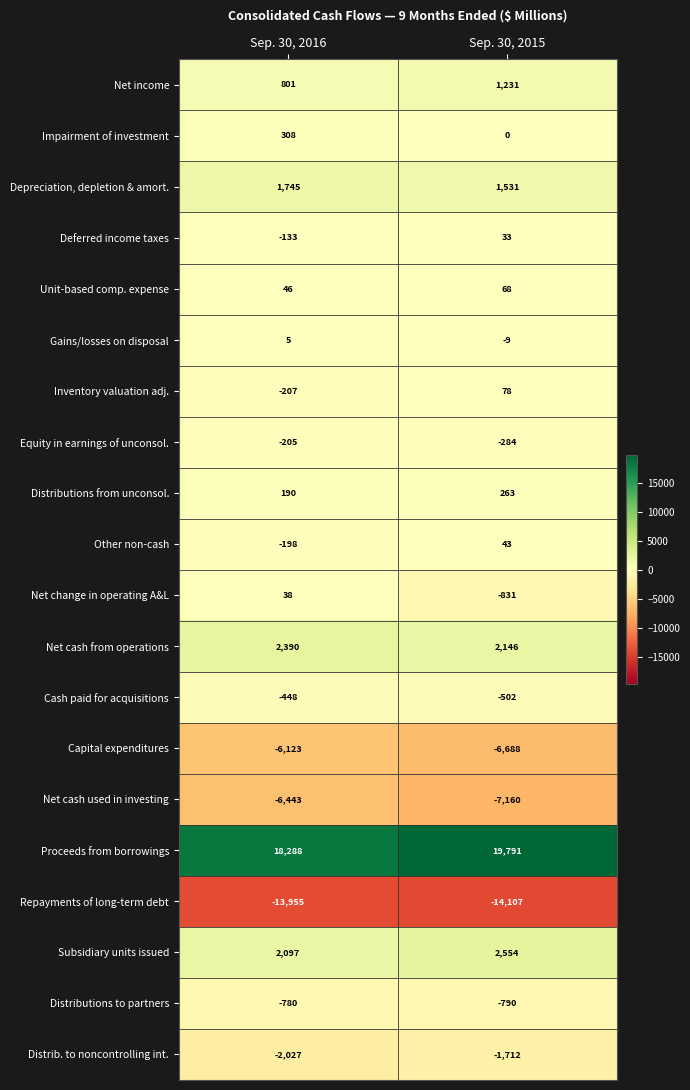

List the series in order of their peak value, lowest first.

Repayments of long-term debt, Net cash used in investing, Capital expenditures, Distrib. to noncontrolling int., Distributions to partners, Cash paid for acquisitions, Equity in earnings of unconsol., Gains/losses on disposal, Deferred income taxes, Net change in operating A&L, Other non-cash, Unit-based comp. expense, Inventory valuation adj., Distributions from unconsol., Impairment of investment, Net income, Depreciation, depletion & amort., Net cash from operations, Subsidiary units issued, Proceeds from borrowings